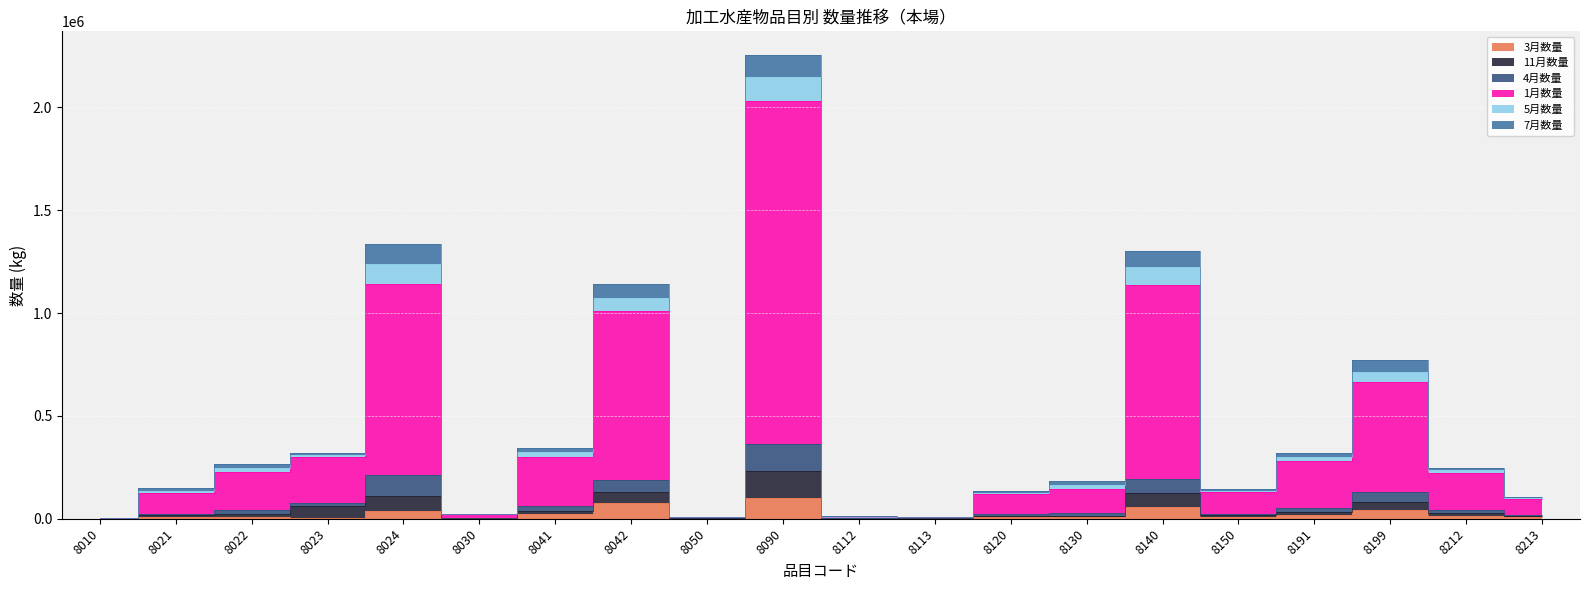

What is the value of the 1月数量 point at the 1st from the left?

2943